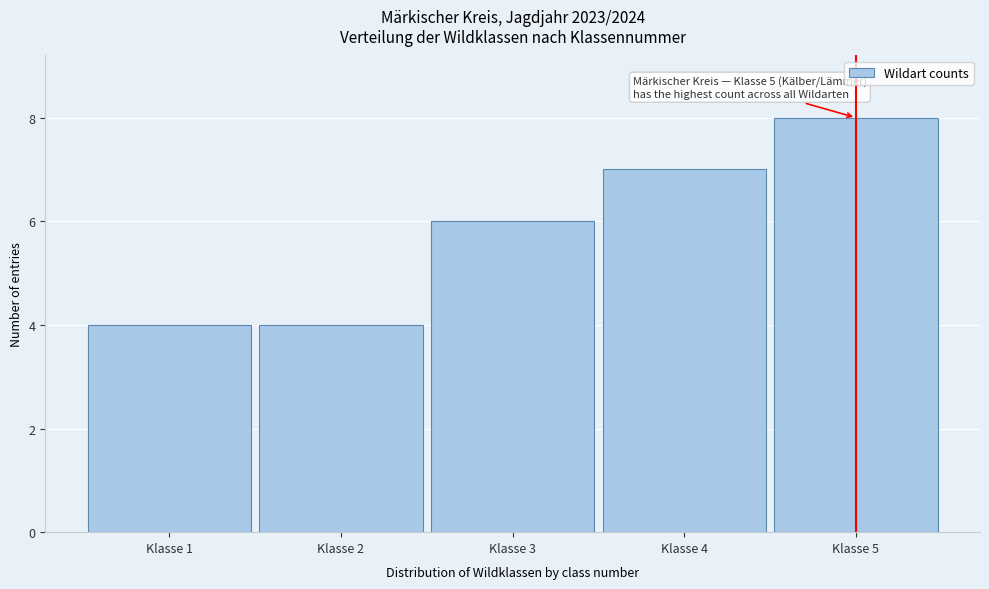

Over which range of the x-axis is the bar tallest?

4.5 to 5.5